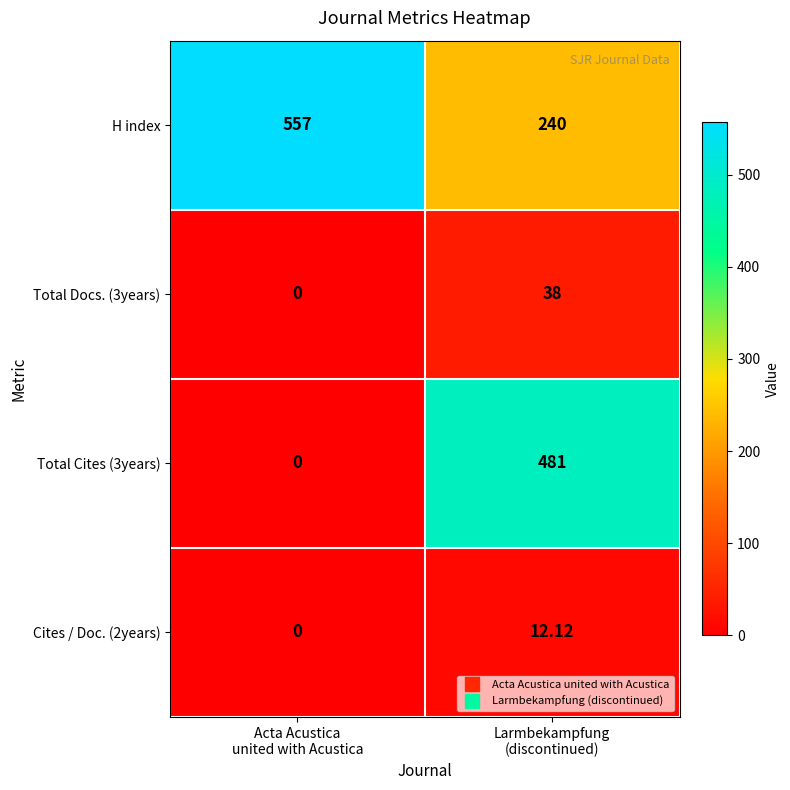

Between Acta Acustica
united with Acustica and Larmbekampfung
(discontinued), which series saw the biggest shift?

Total Cites (3years)